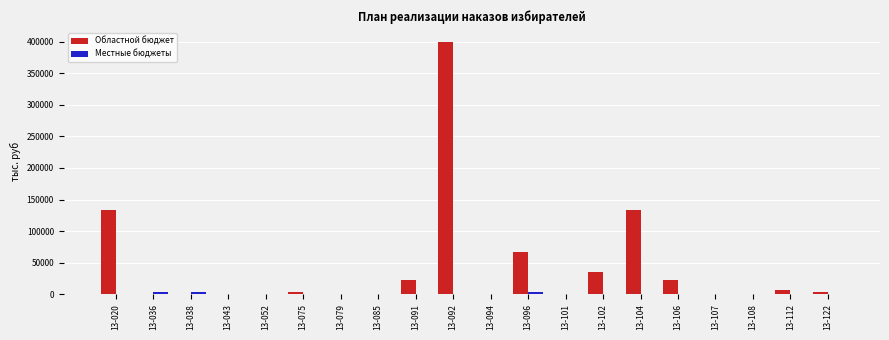

At which category is the sum across all series the highest?

13-092